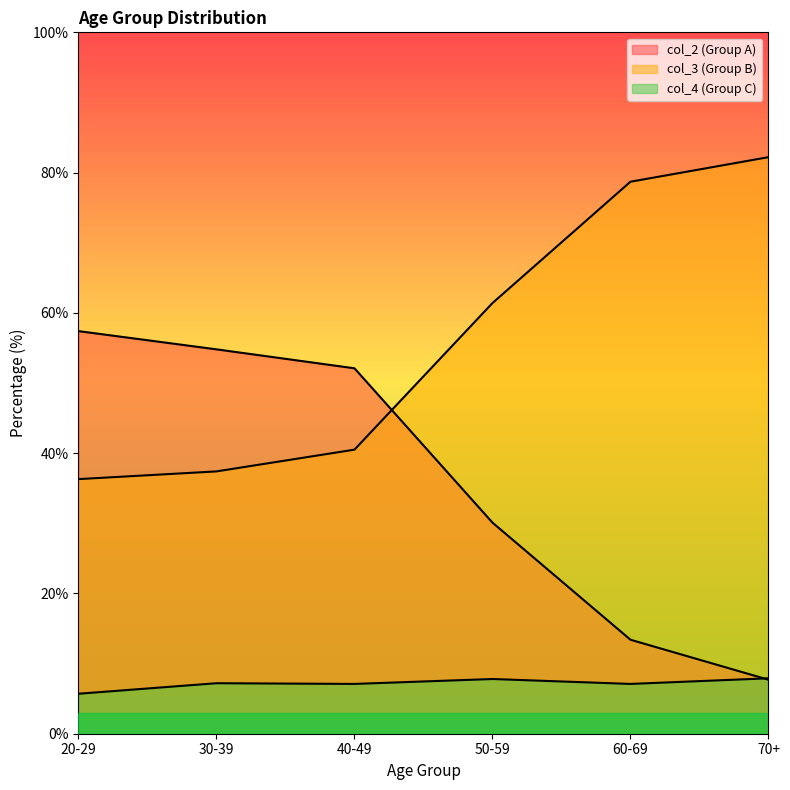

What is the total value across all series at 40-49?

99.7